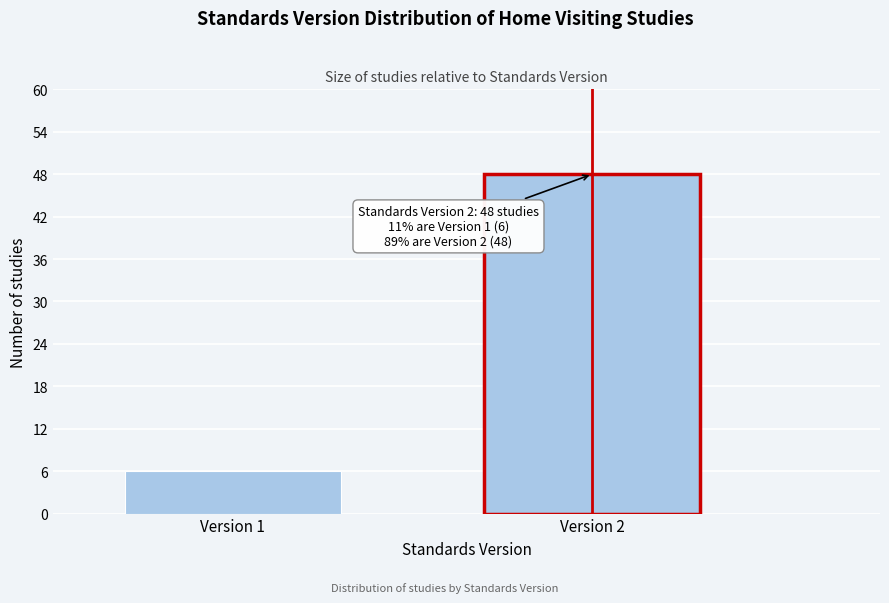

Reading left to right, what are all the values shown in this chart?

6	48